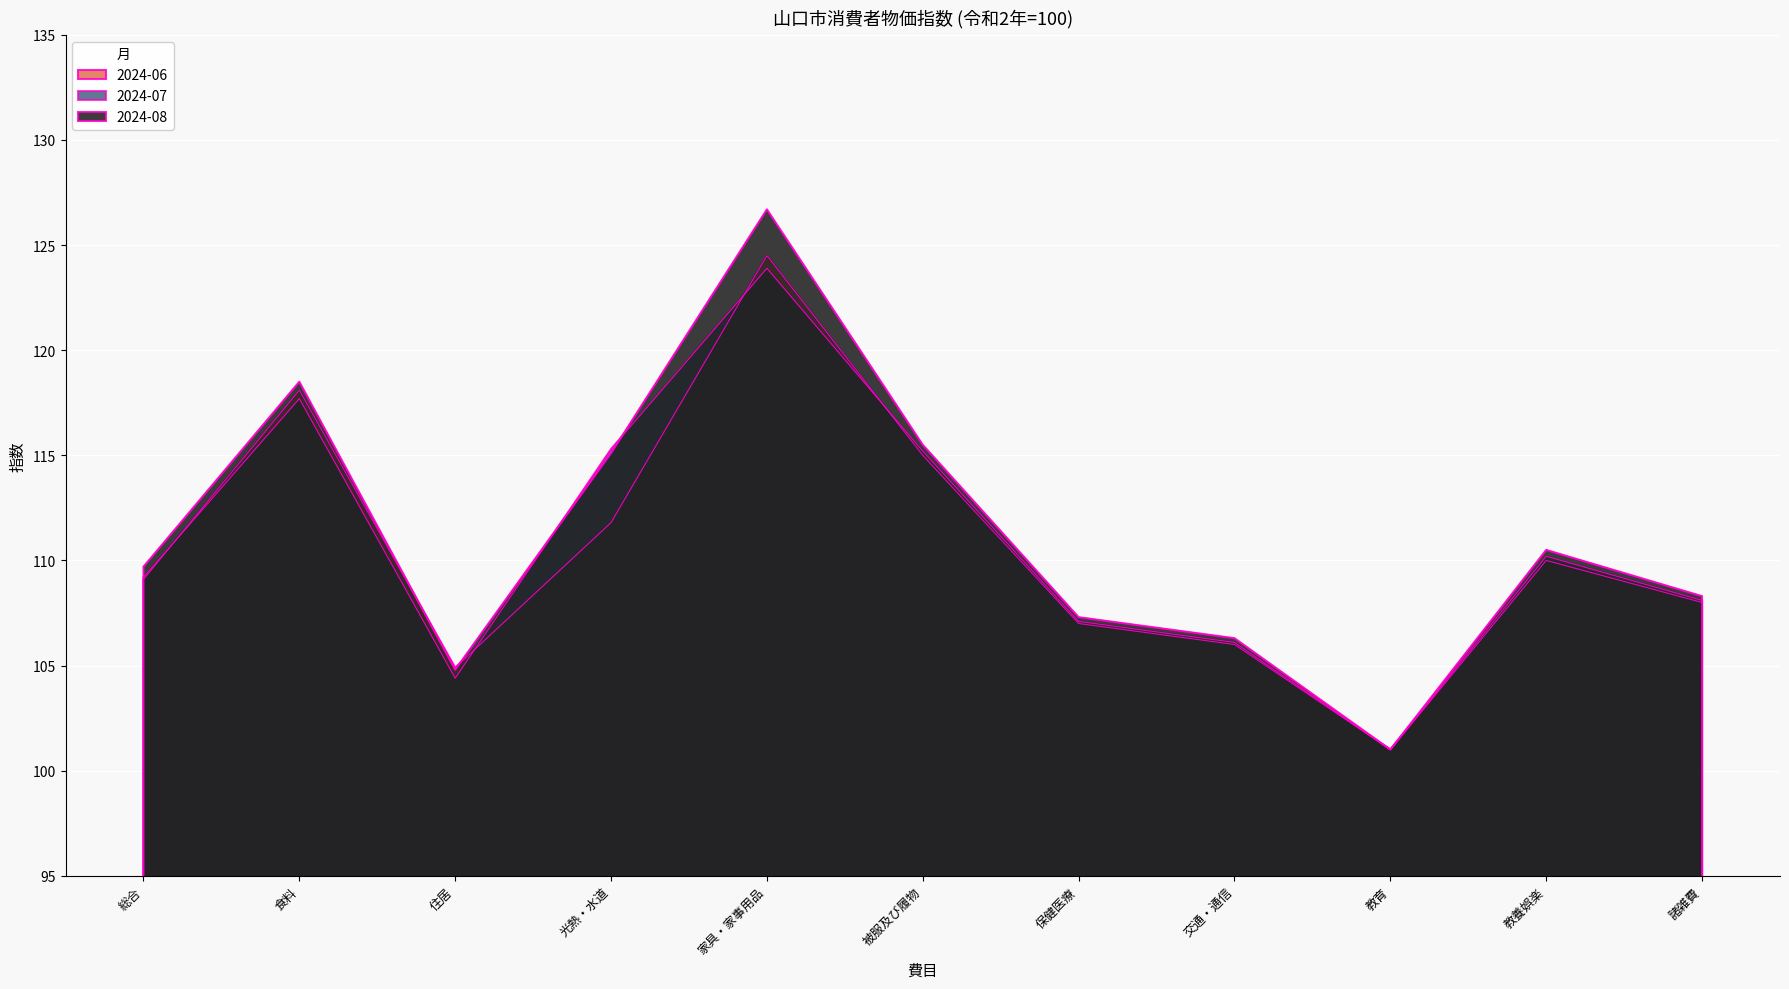

Which series has the widest spread of values?

2024-08